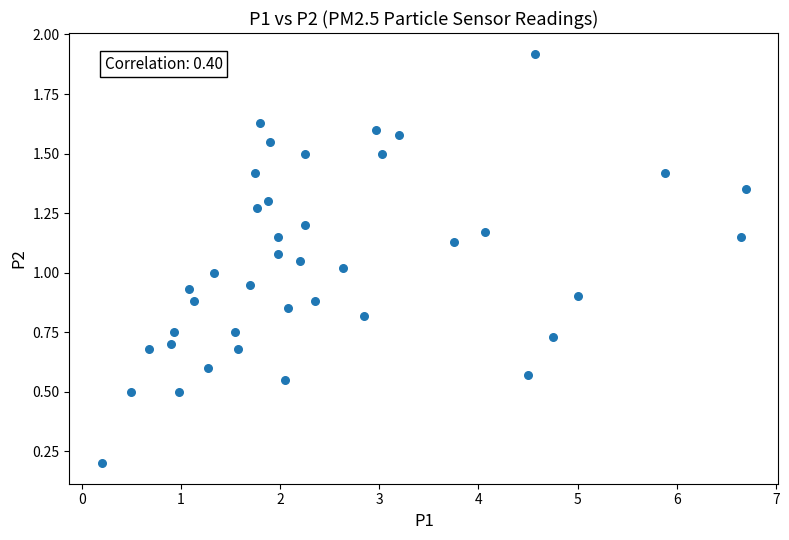

What is the range of Y values (max minus min)?

1.7